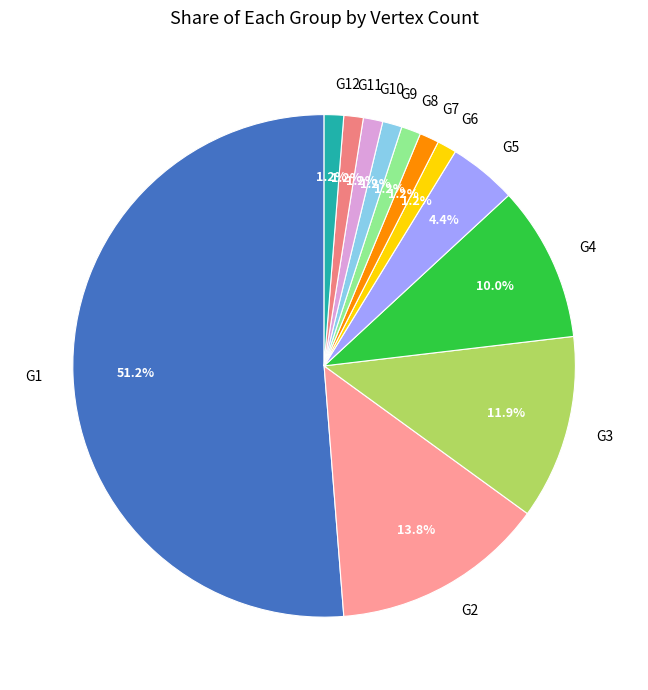

Count the number of slices in the pie.

12